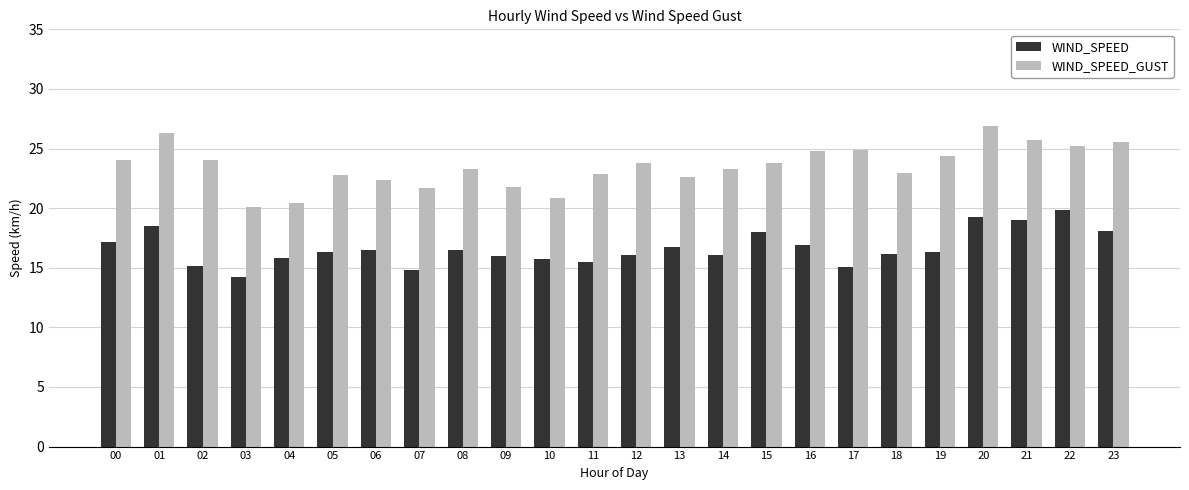

True or false: WIND_SPEED has a value of 19.2 at 20.

True